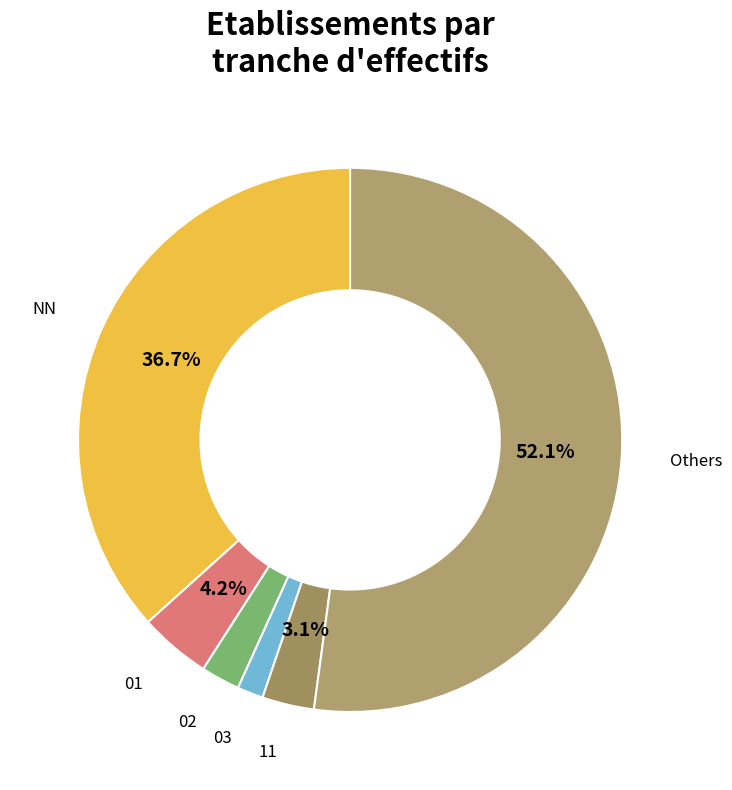

What is the majority slice?

Others